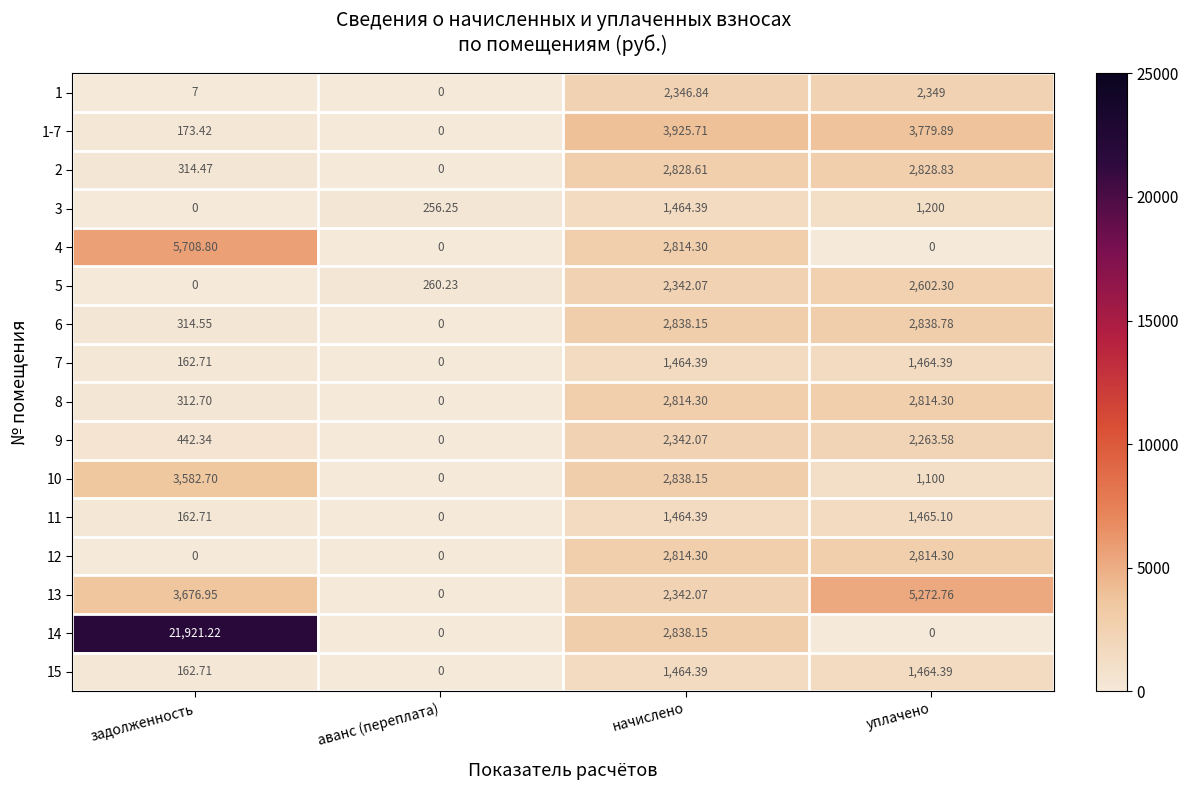

What is the maximum value shown in the chart?

21921.2